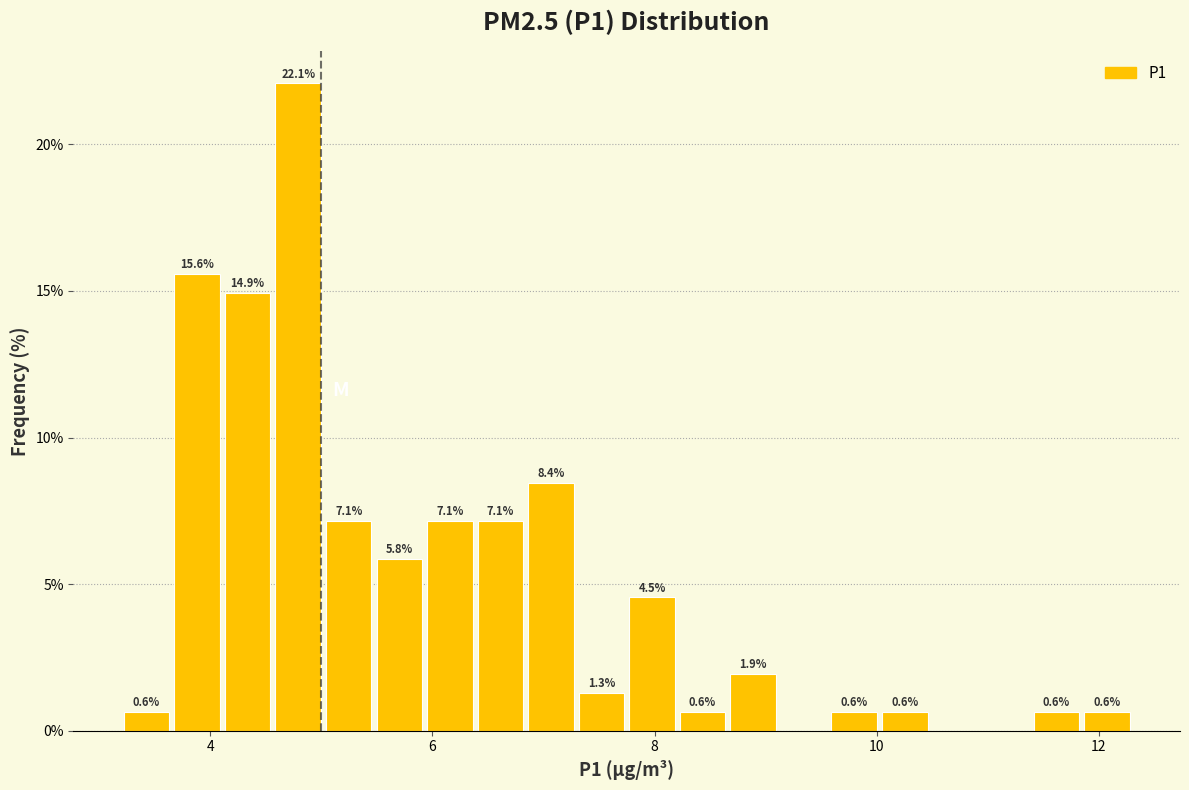

Read against the x-axis, roughly where is the centre of the tallest bar?

4.8